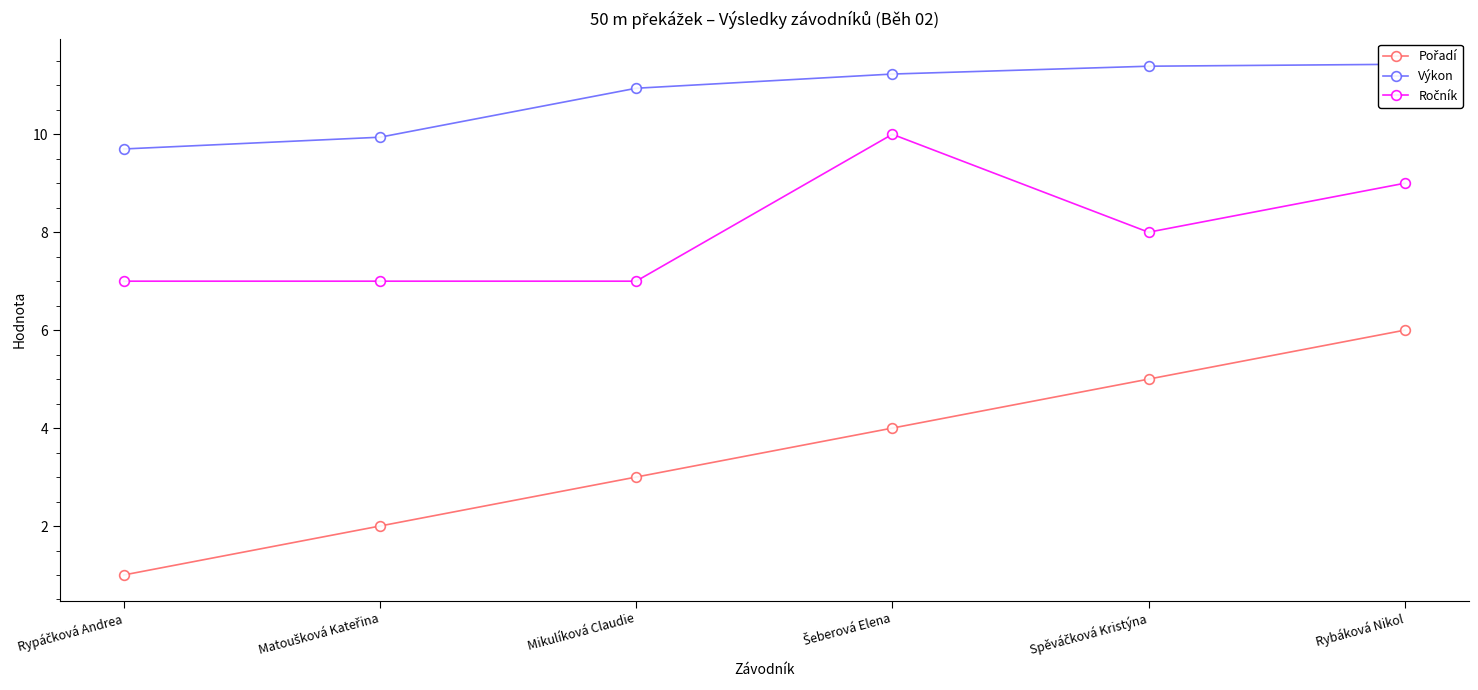

Rank the categories by Pořadí value from lowest to highest.

Rypáčková Andrea, Matoušková Kateřina, Mikulíková Claudie, Šeberová Elena, Spěváčková Kristýna, Rybáková Nikol